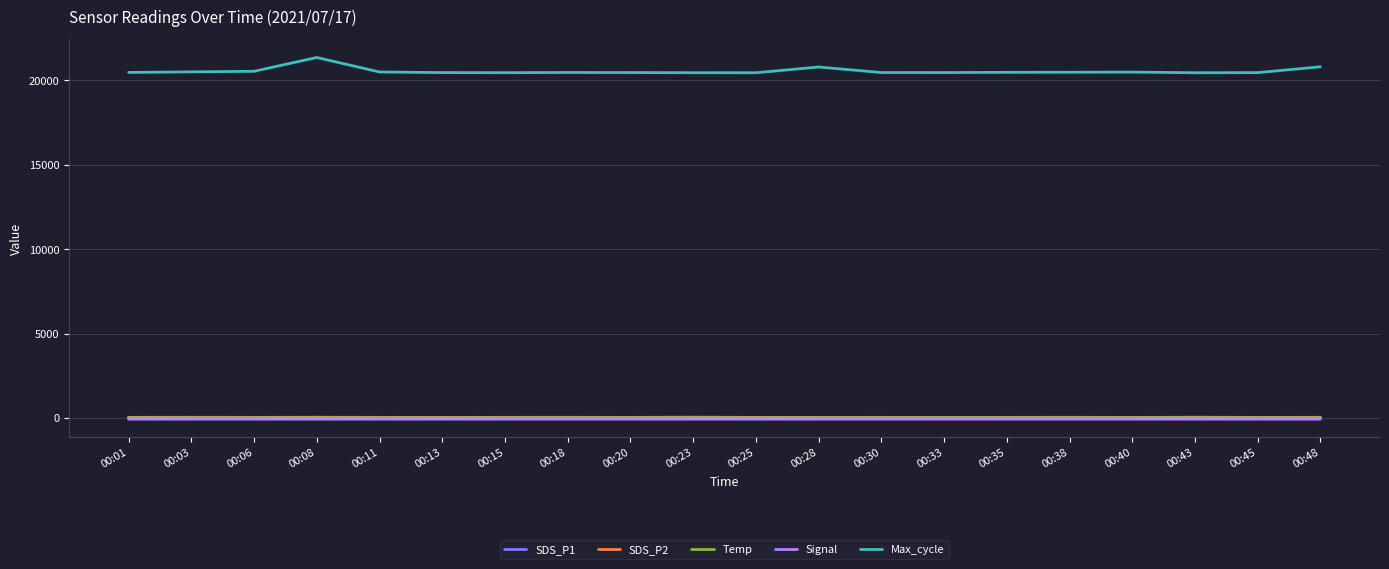

True or false: Signal and Max_cycle intersect in this chart.

False